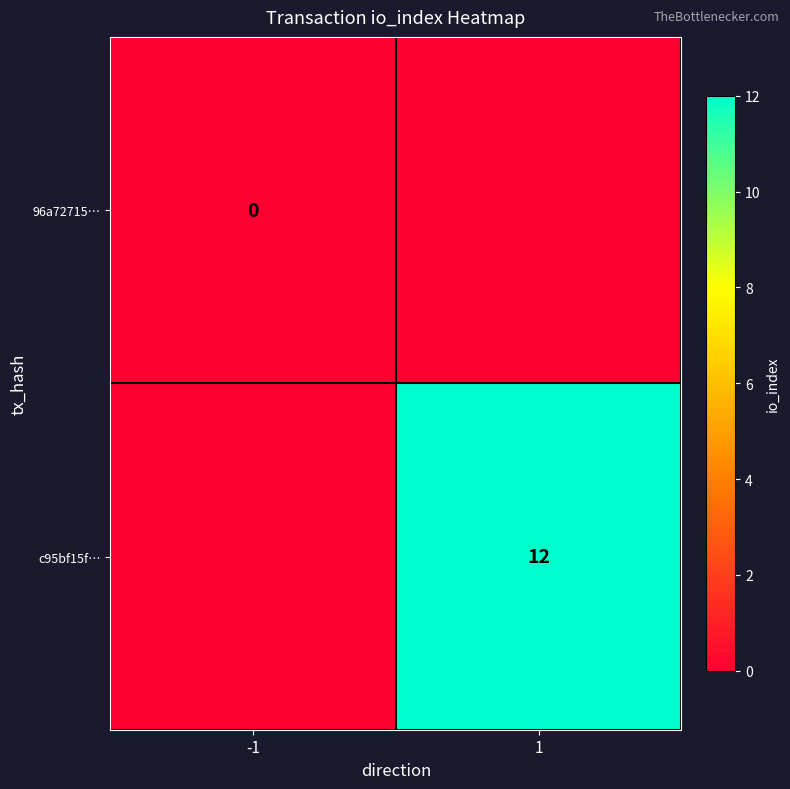

Is it true that c95bf15f… equals 22 at 1?

False